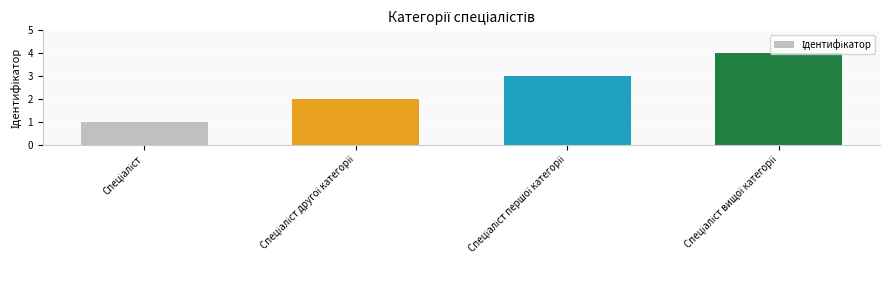

What is the difference between the maximum and minimum values?

3